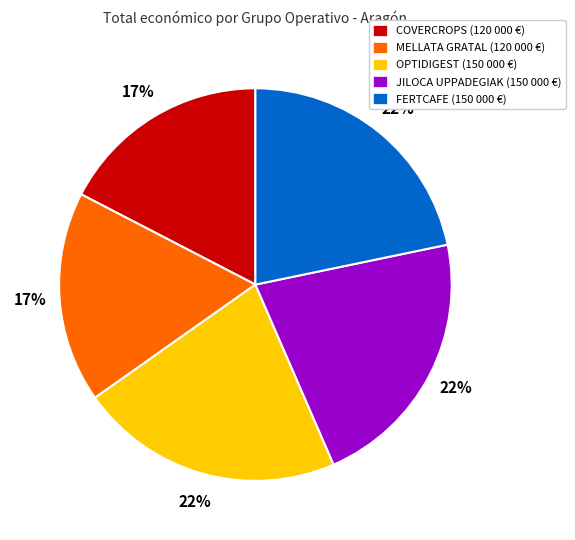

To the nearest percent, what portion does JILOCA UPPADEGIAK represent?

22%